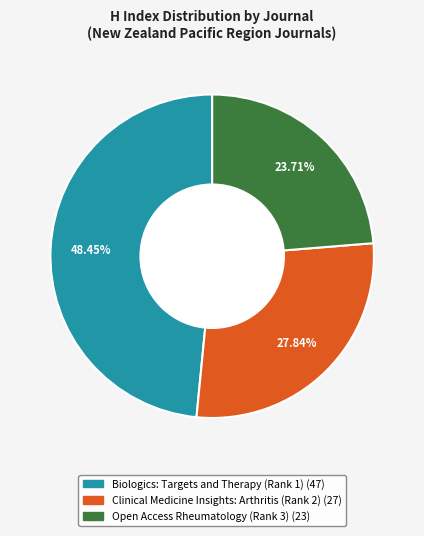

To the nearest percent, what is the combined percentage of Open Access Rheumatology (Rank 3) and Biologics: Targets and Therapy (Rank 1)?

72%